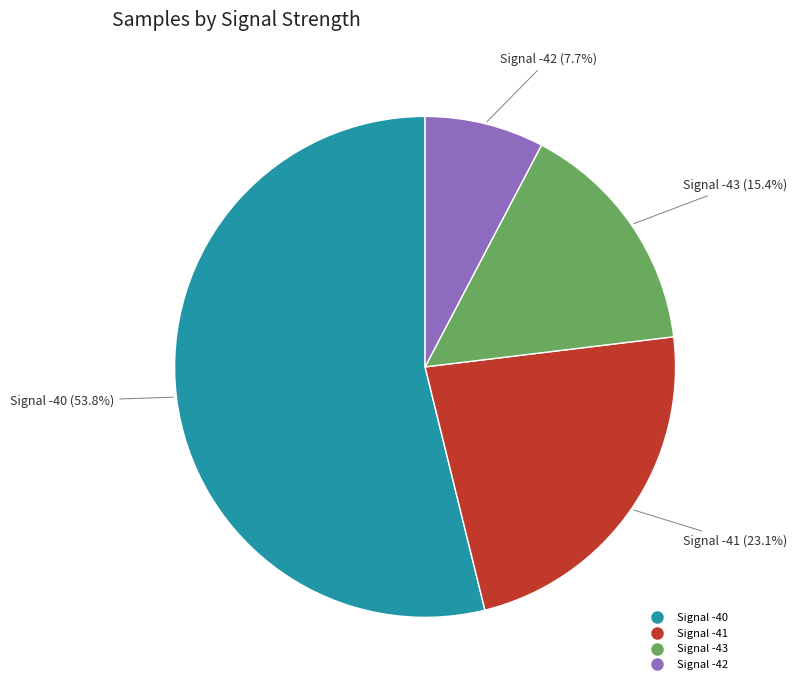

To the nearest percent, what is the average slice percentage?

25%